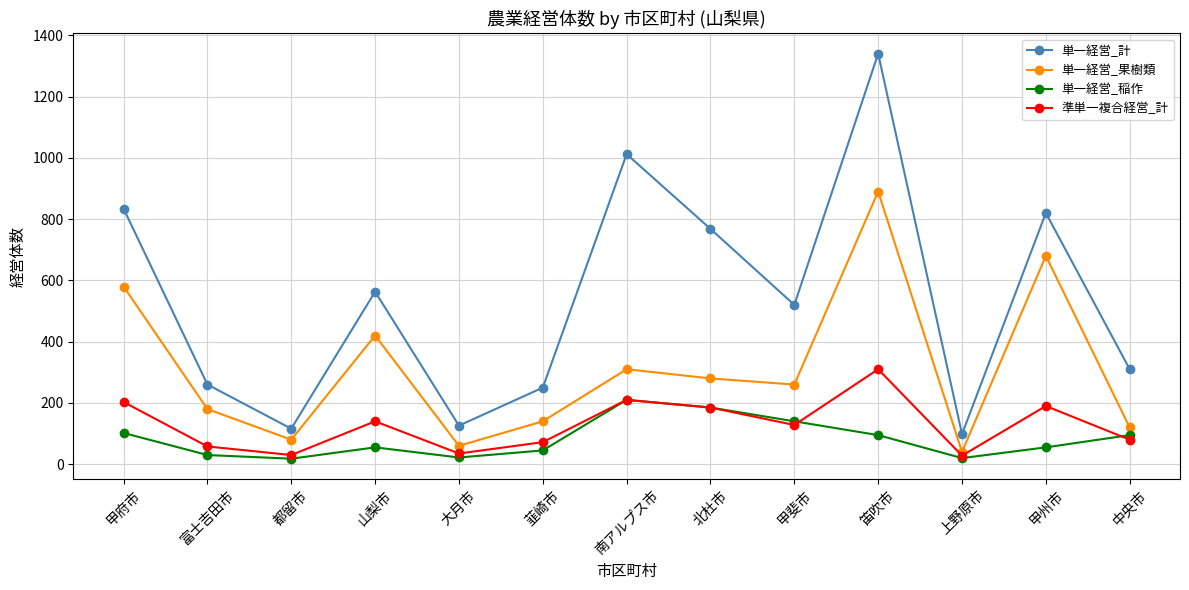

True or false: 準単一複合経営_計 and 単一経営_計 cross at least once.

False